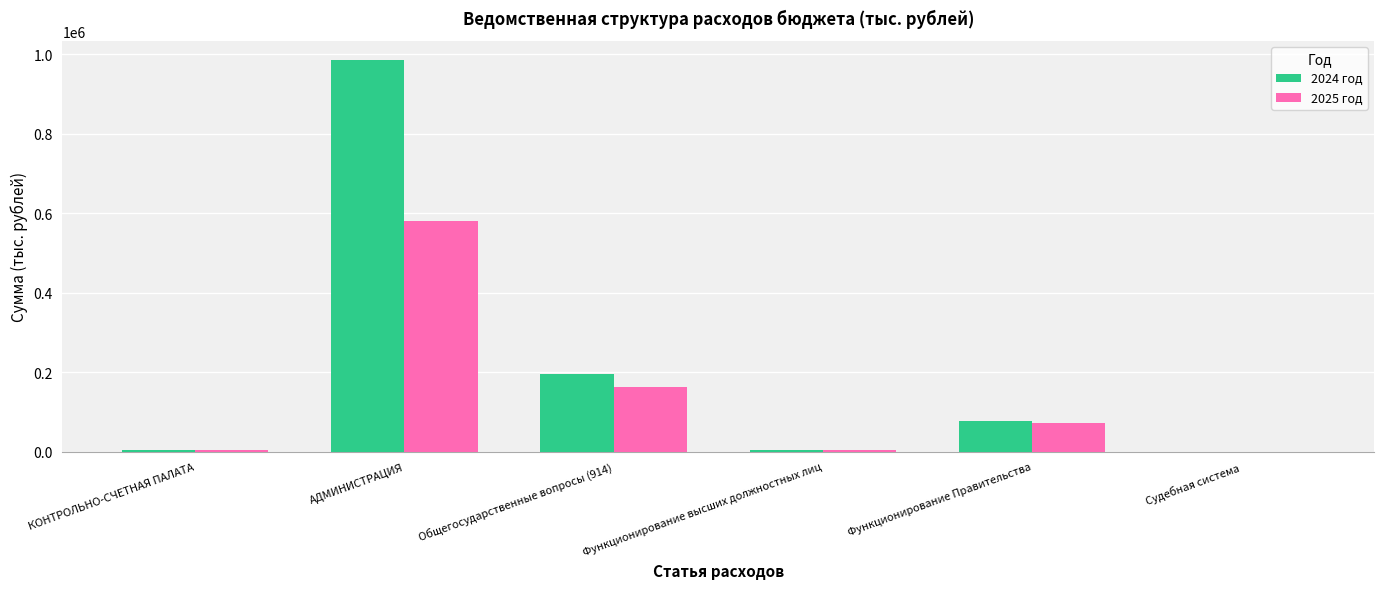

What is the sum of all 2025 год values?

821010.6